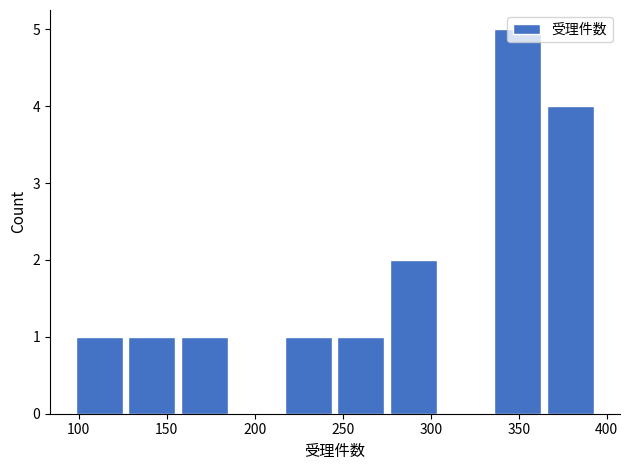

Over which range of the x-axis is the bar tallest?

335 to 365